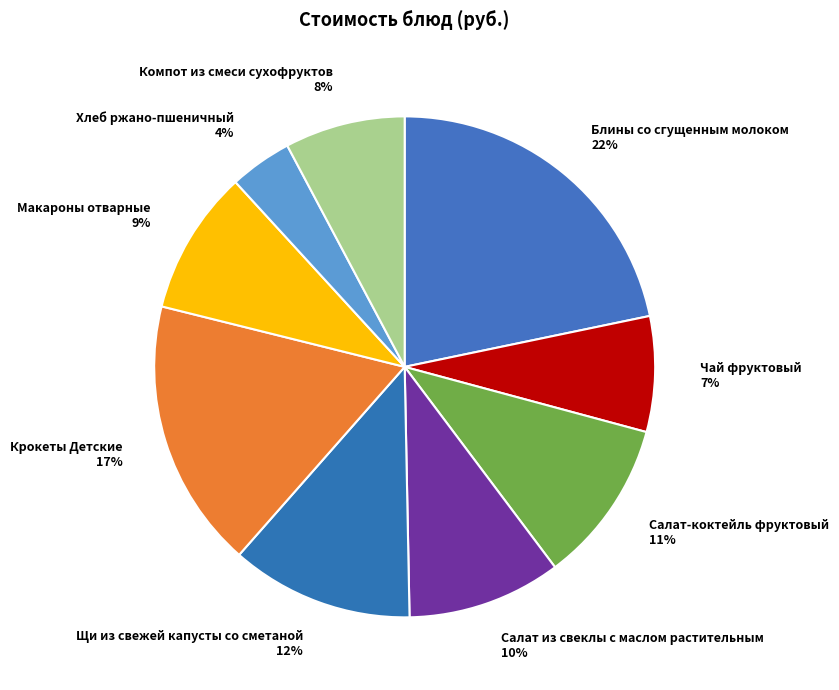

Combined, do Макароны отварные and Салат из свеклы с маслом растительным account for over 50%?

No